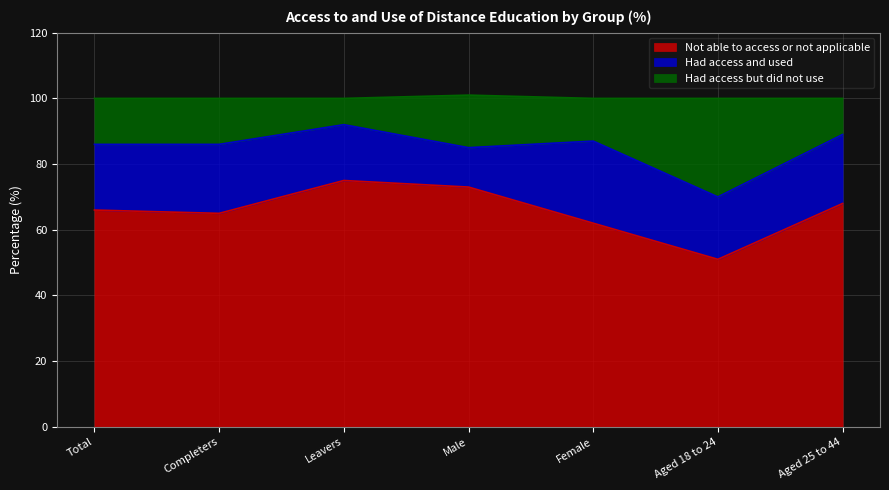

What is the total value across all series at Female?

100